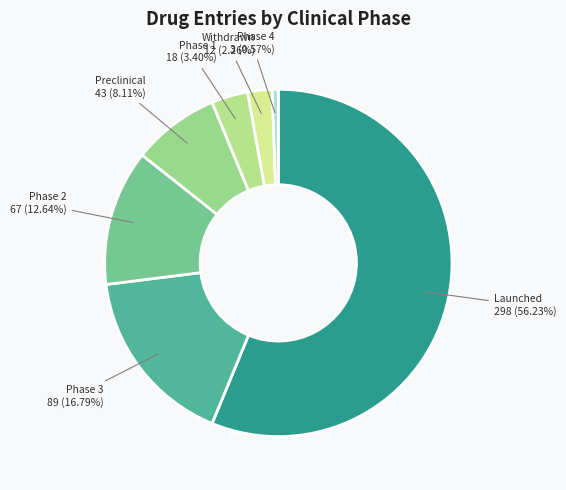

Rank the categories by value from highest to lowest.

Launched, Phase 3, Phase 2, Preclinical, Phase 1, Withdrawn, Phase 4